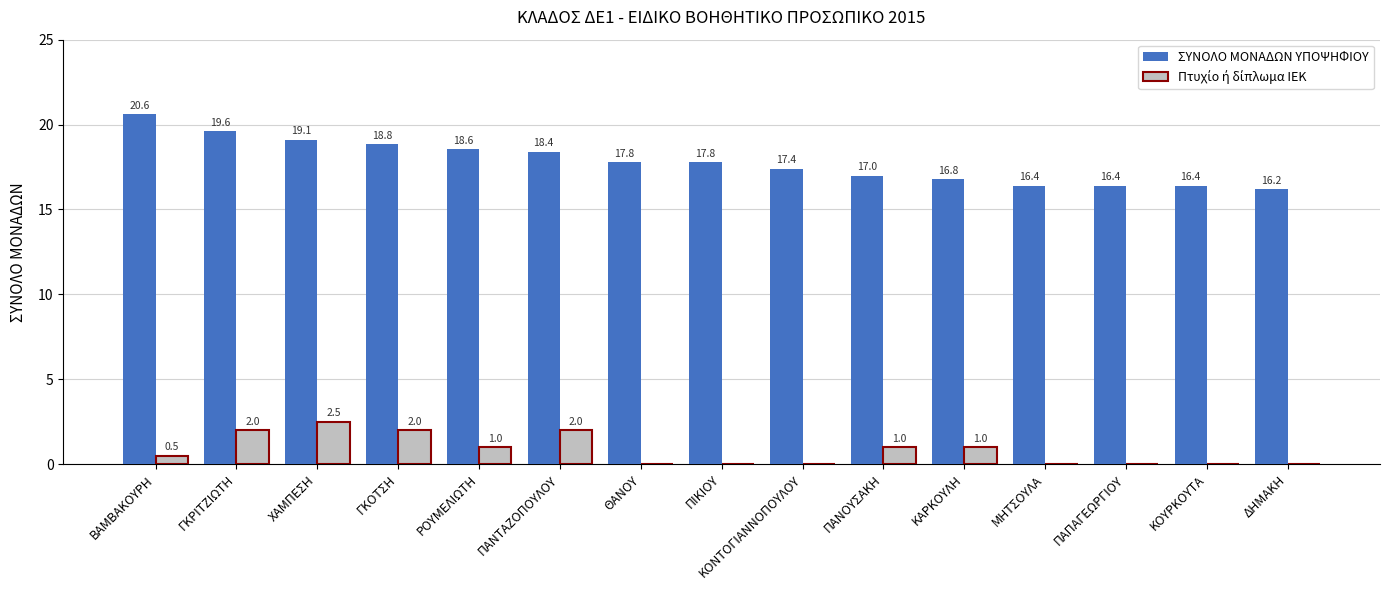

Count the number of data series in this chart.

2